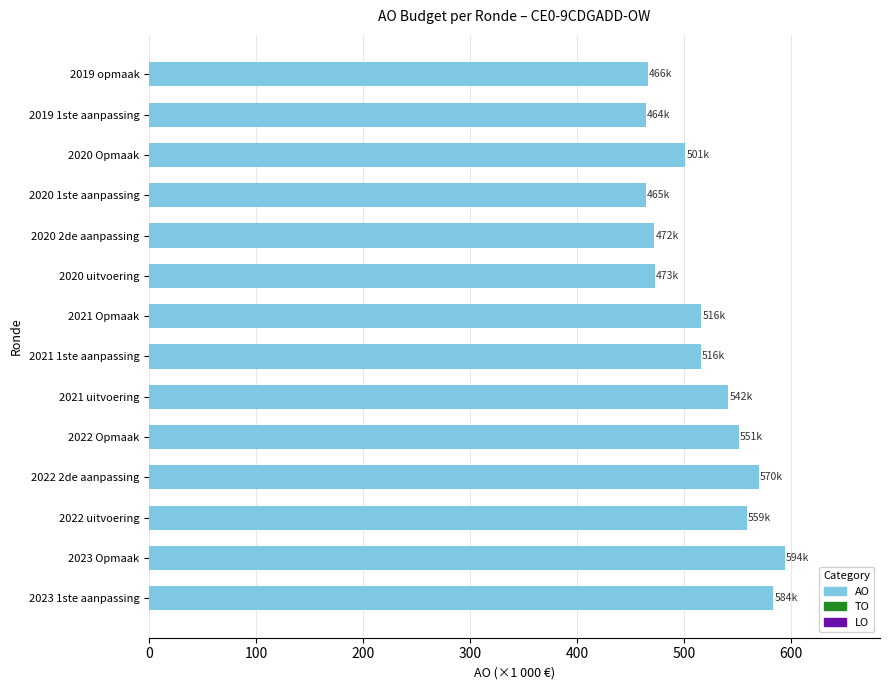

What is the change in value from 2023 1ste aanpassing to 2020 2de aanpassing?

-111.2